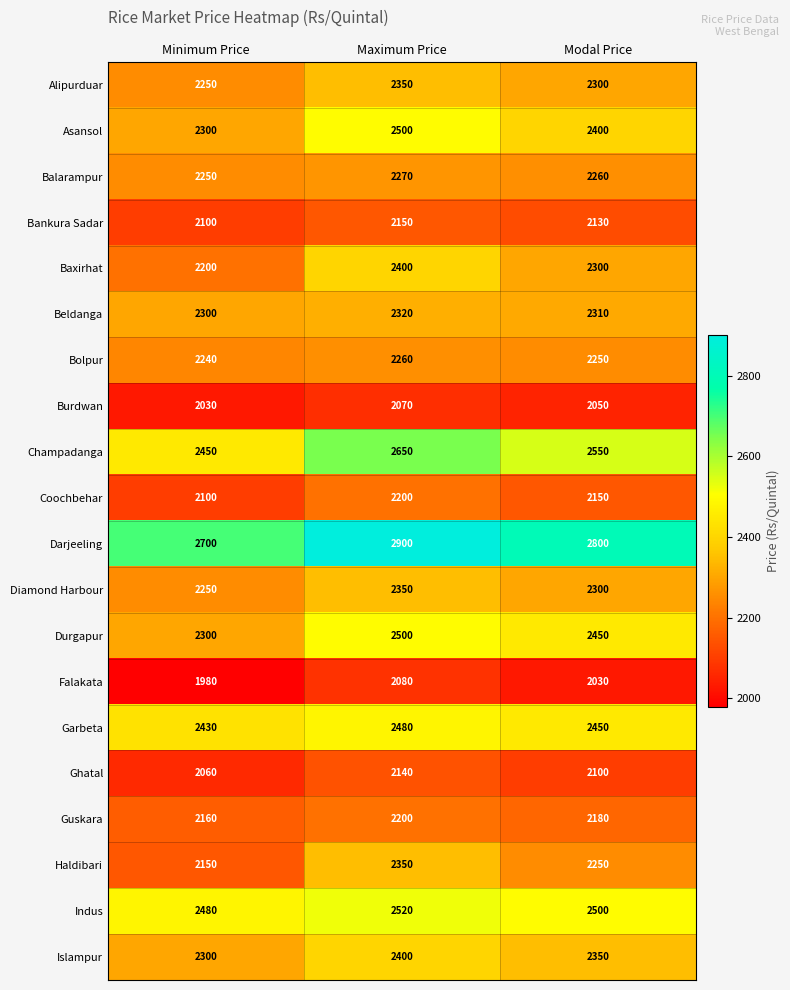

What is the average value of the Alipurduar series?

2300